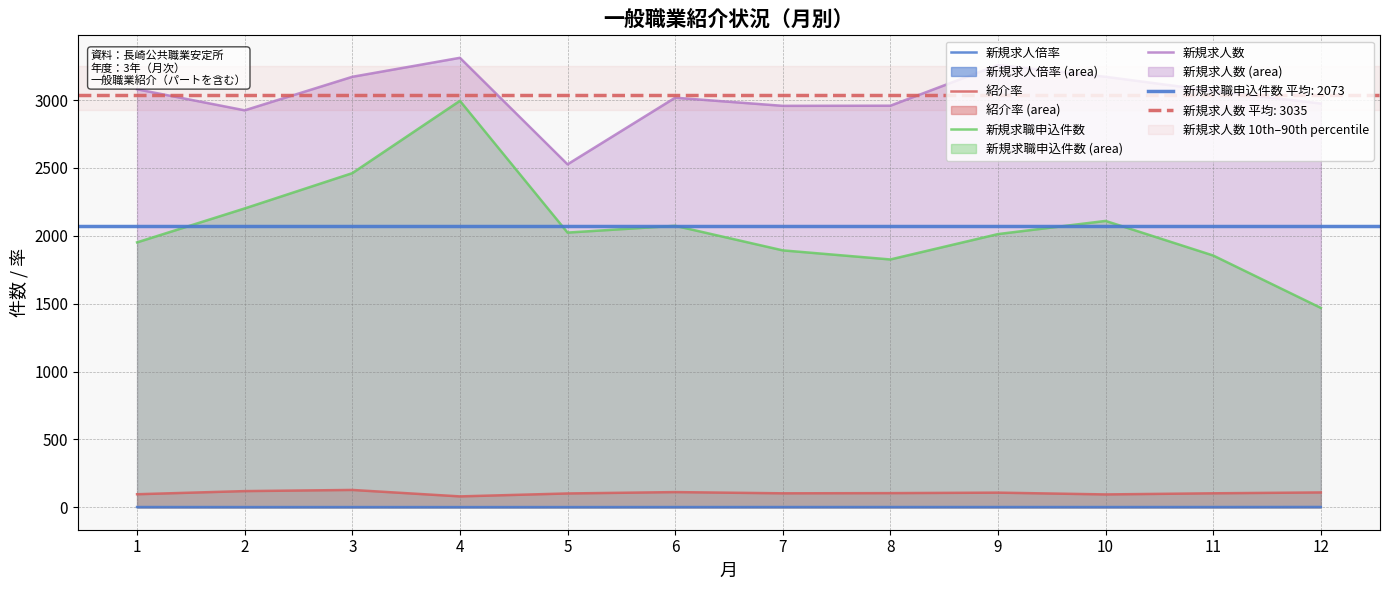

What is the value of the 新規求職申込件数 point at the 11th from the left?

1855.0